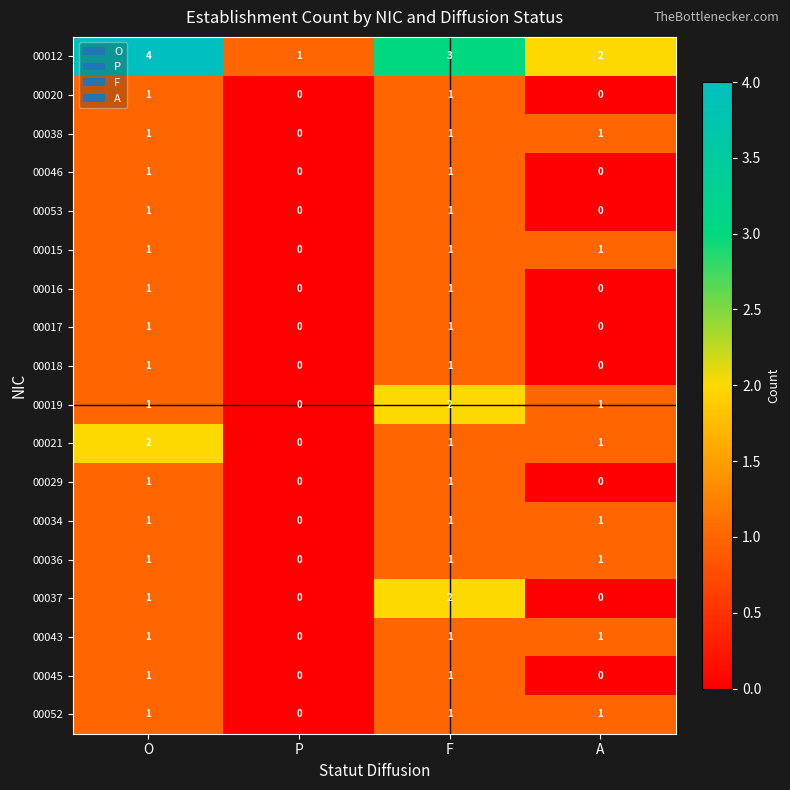

True or false: 00053 has a value of 1 at F.

True